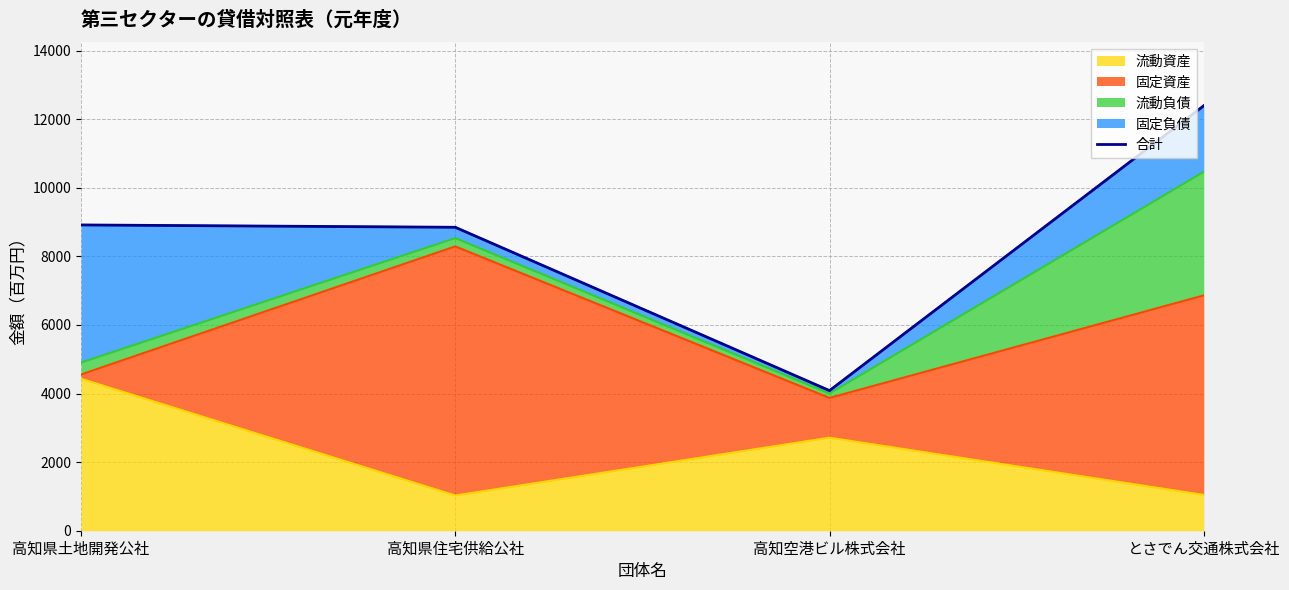

How many categories are shown in the chart?

4